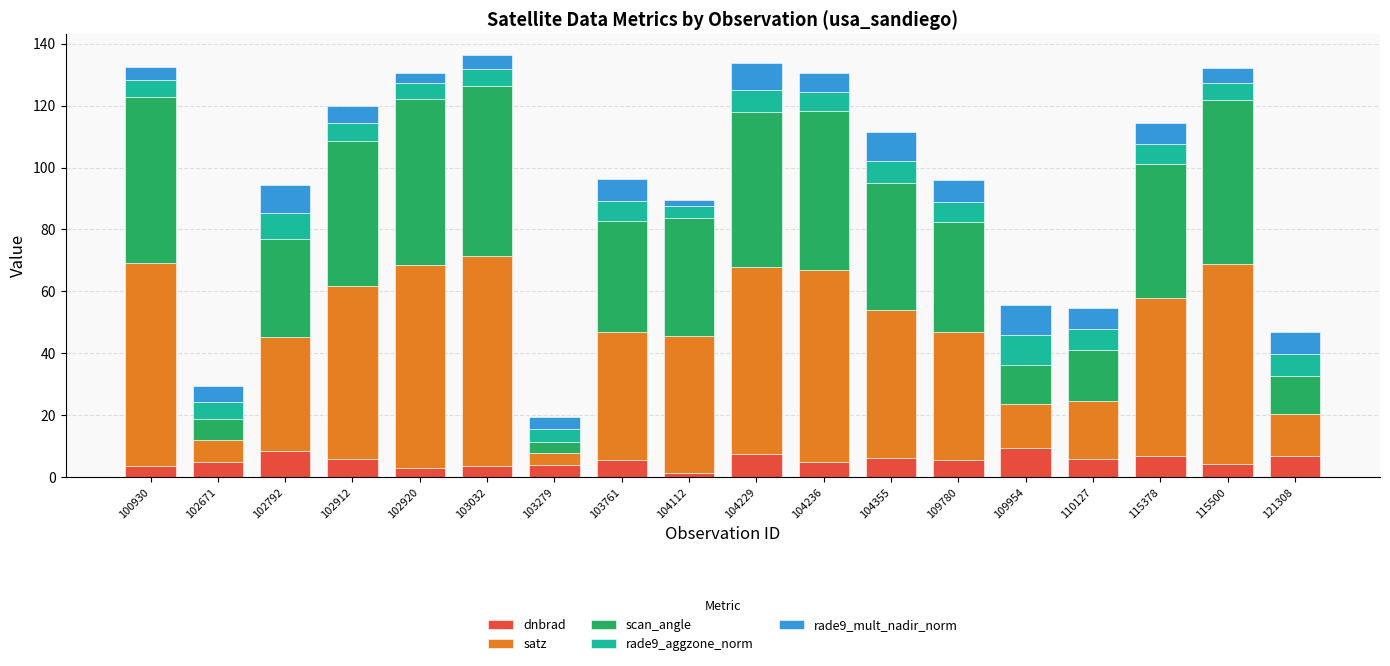

What is the value of the dnbrad bar at the 10th from the left?

7.6